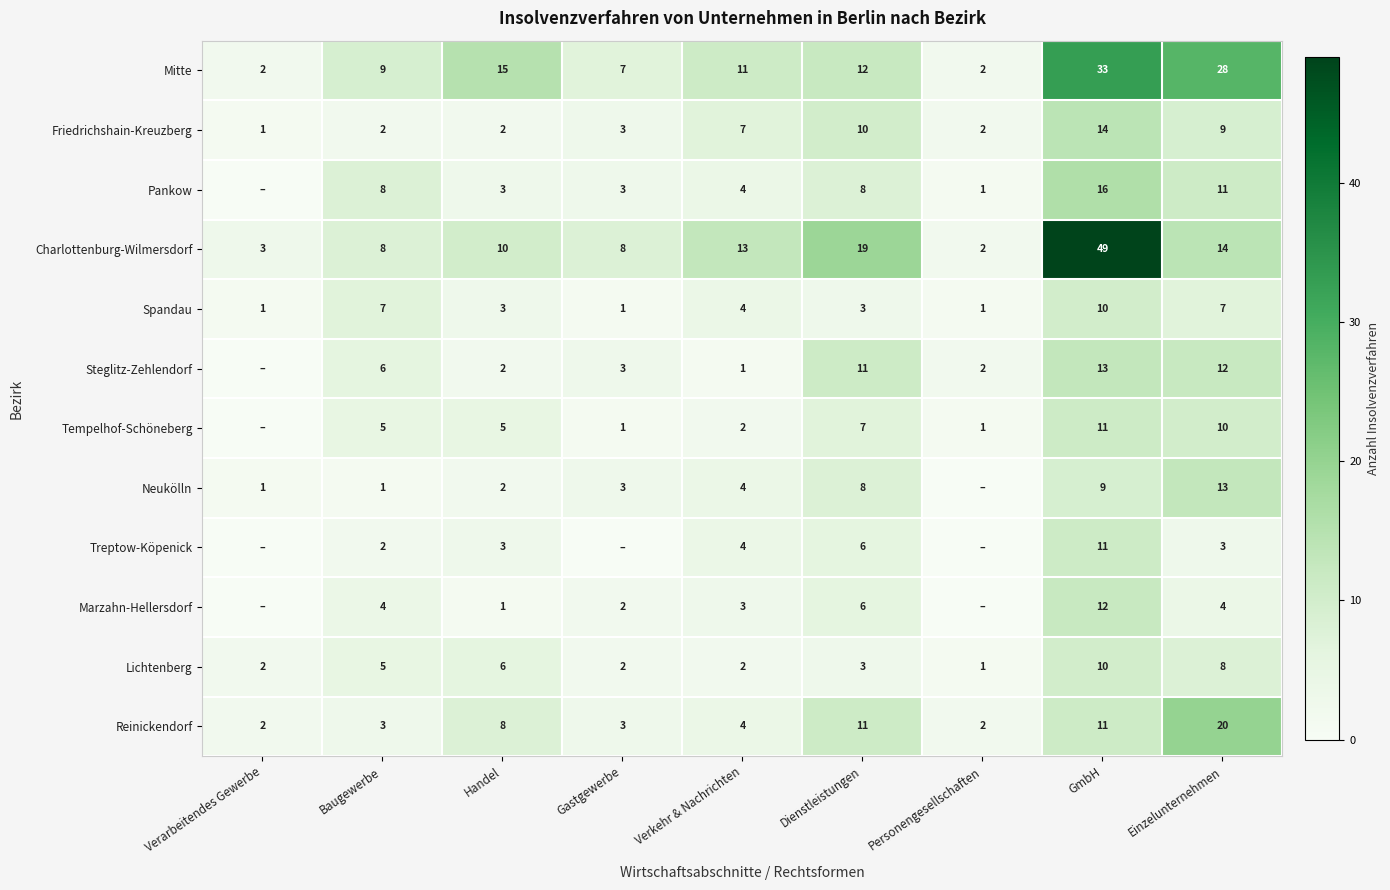

Is the value of Charlottenburg-Wilmersdorf at Gastgewerbe greater than the value of Mitte at Verarbeitendes Gewerbe?

Yes